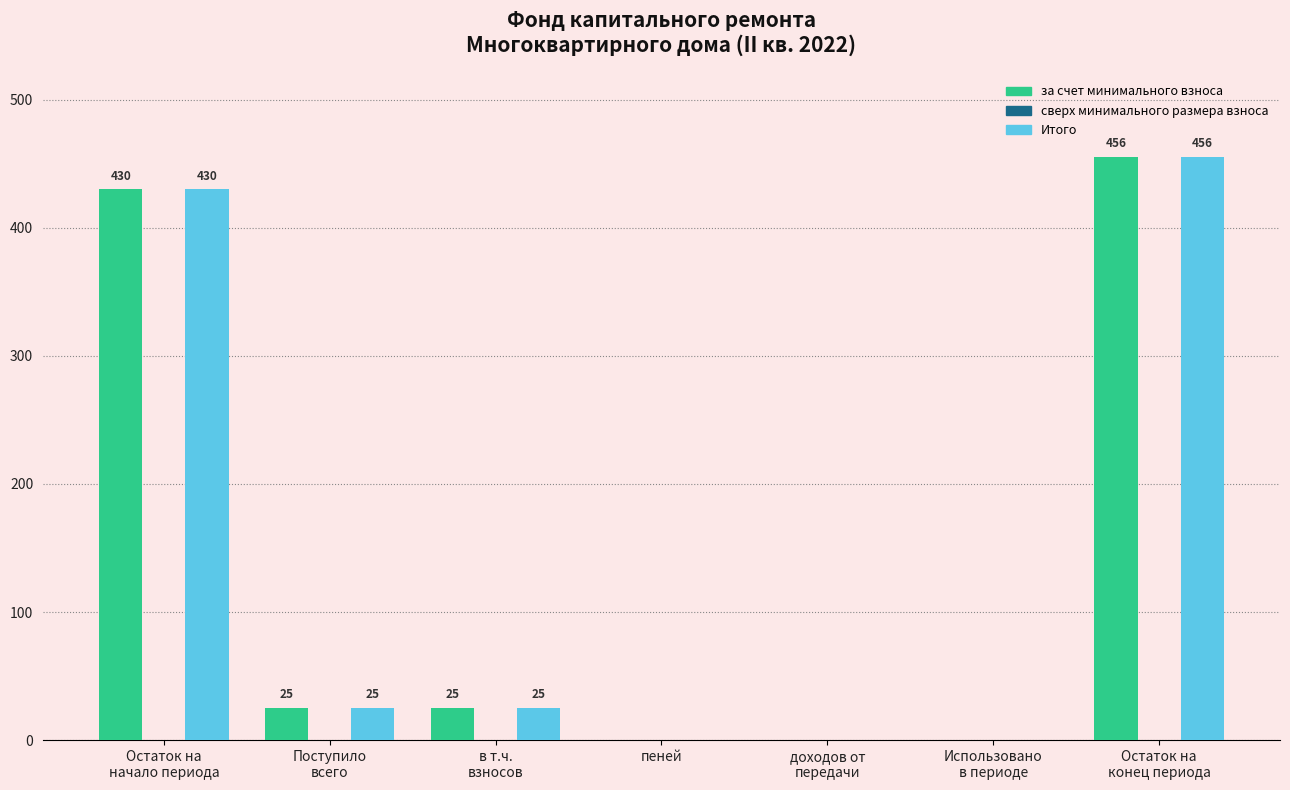

Is it true that за счет минимального взноса equals 0.0 at пеней?

True